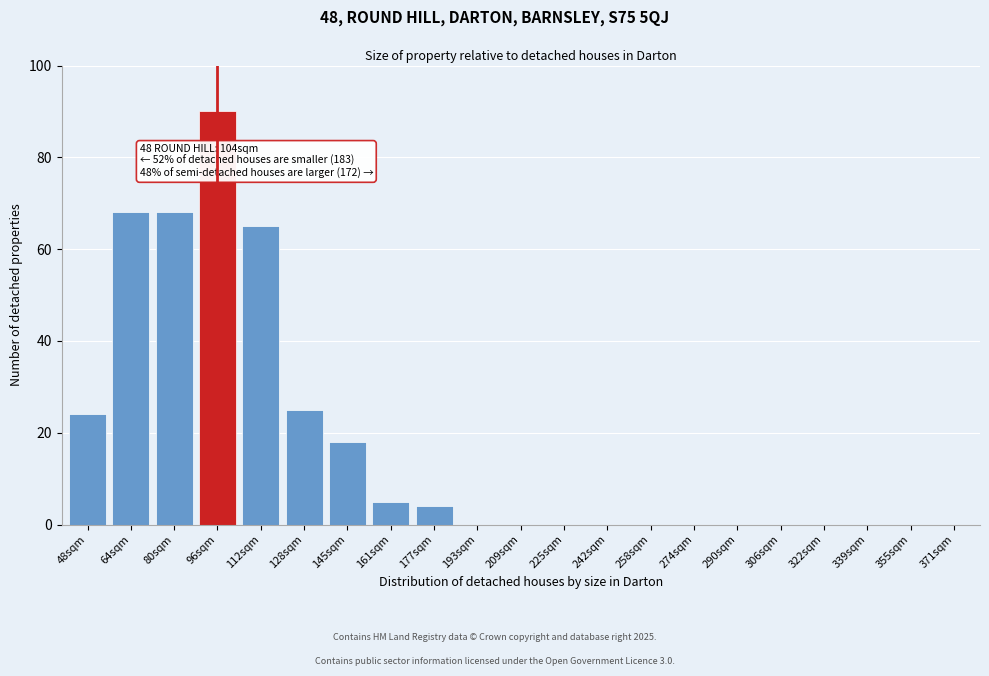

Reading left to right, what are all the values shown in this chart?

48sqm=24	64sqm=68	80sqm=68	96sqm=90	112sqm=65	128sqm=25	145sqm=18	161sqm=5	177sqm=4	193sqm=0	209sqm=0	225sqm=0	242sqm=0	258sqm=0	274sqm=0	290sqm=0	306sqm=0	322sqm=0	339sqm=0	355sqm=0	371sqm=0